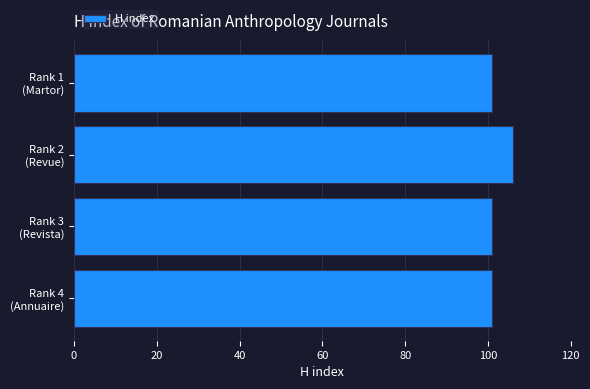

What is the smallest value displayed?

101